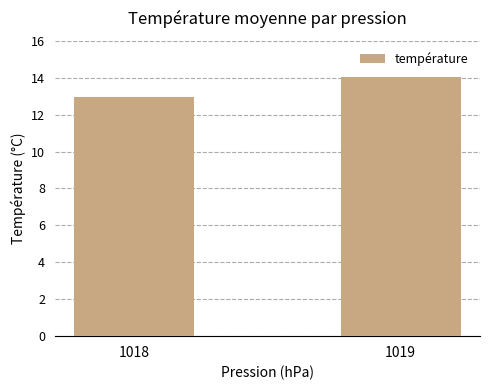

Approximately how many times larger is the value at 1019 compared to 1018?

1.1